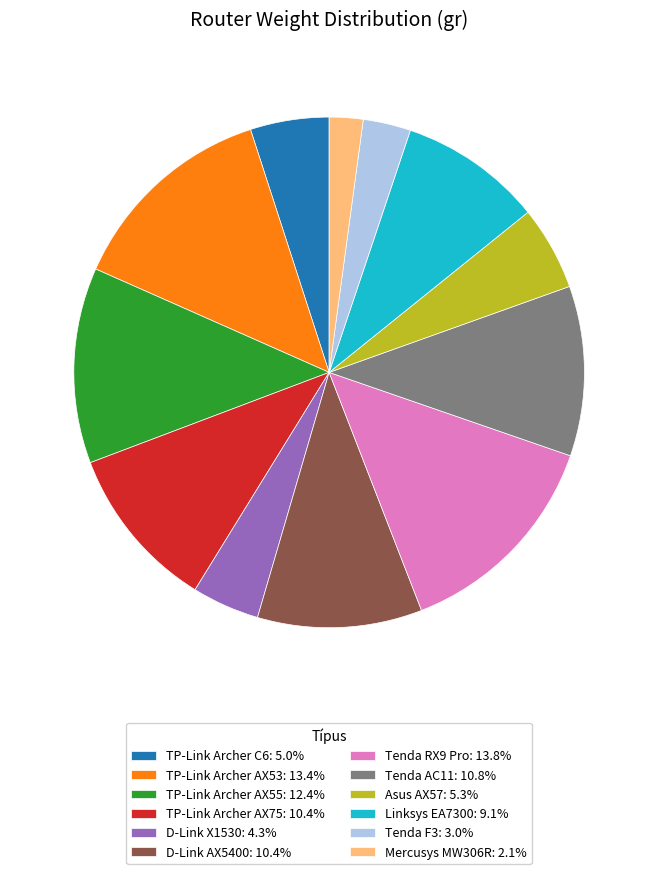

True or false: Linksys EA7300 accounts for 9% of the total.

True